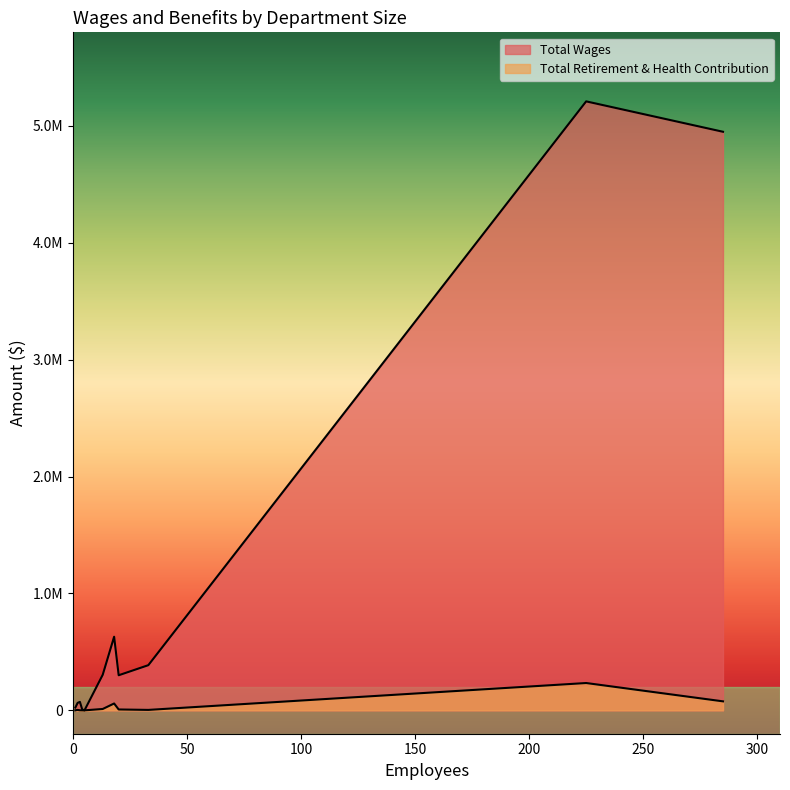

Reading left to right, list all the values displayed in this chart.

Total Wages: 225=5209446	285=4949401	18=629698	33=386399	13=304177	20=300140	3=72330	2=63917	1=23727	4=7668	5=0
Total Retirement & Health Contribution: 225=233694	285=76953	18=58635	33=3733	13=11616	20=7440	3=594	2=3520	1=635	4=0	5=0